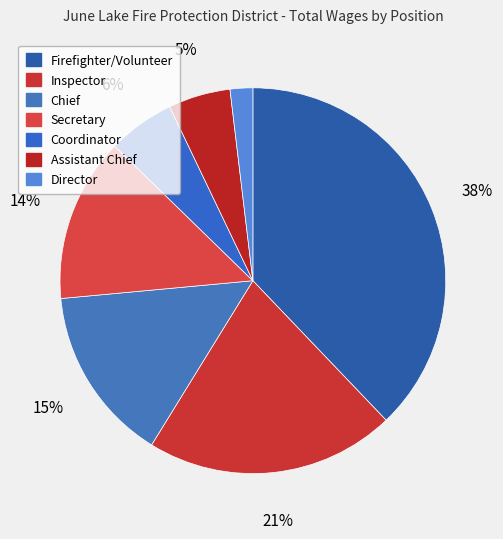

True or false: Assistant Chief accounts for 11% of the total.

False